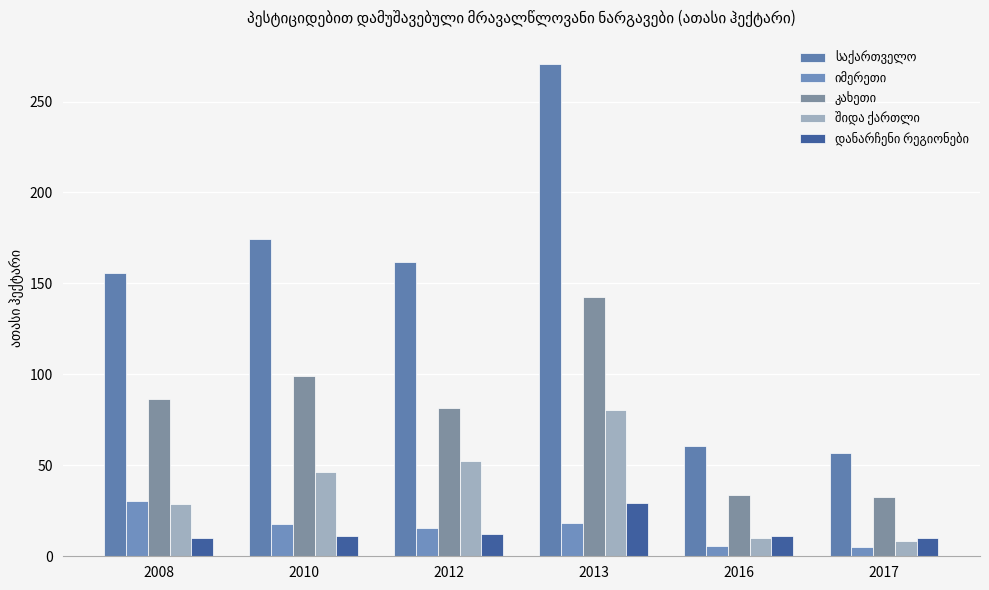

What is the smallest value displayed?

5.2